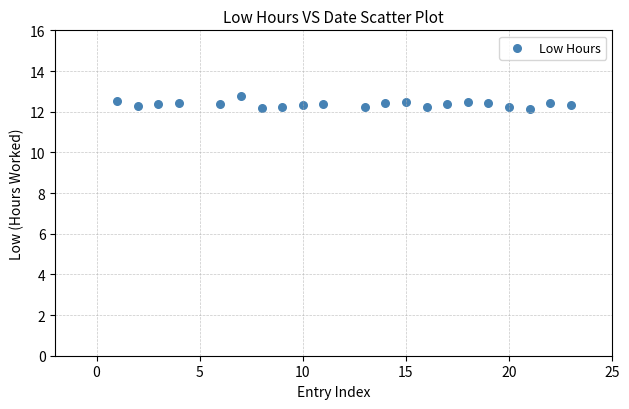

What is the range of Y values (max minus min)?

0.6